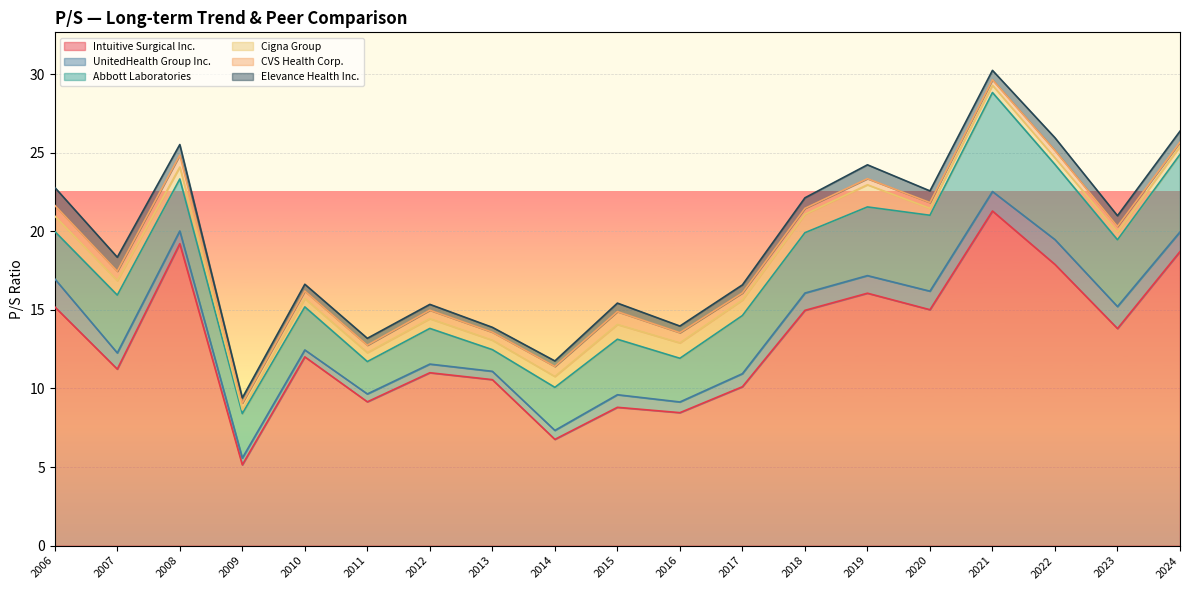

At which label does Intuitive Surgical Inc. reach its peak?

2021